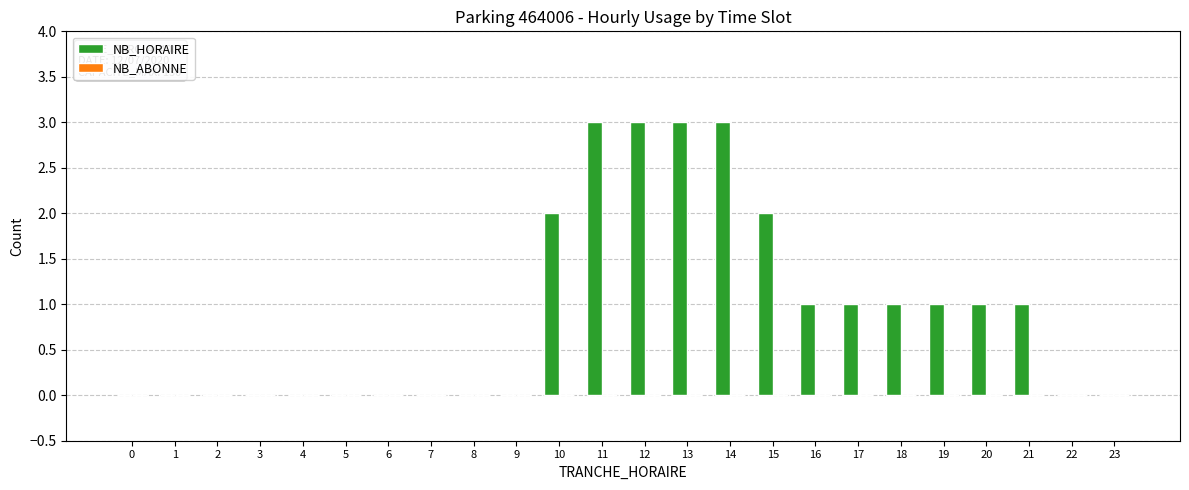

What is the ratio of the value at 19 to the value at 12?

0.3